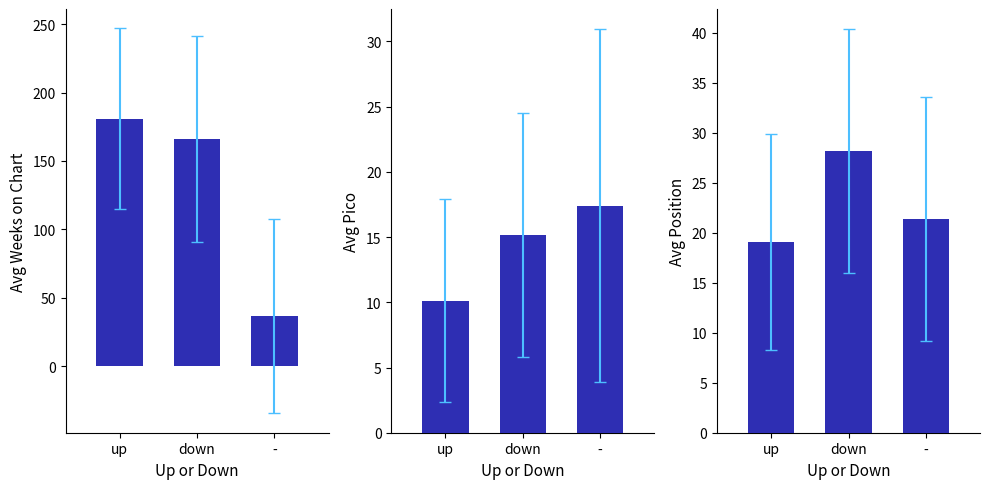

List the labels in order of value, largest first.

down, -, up